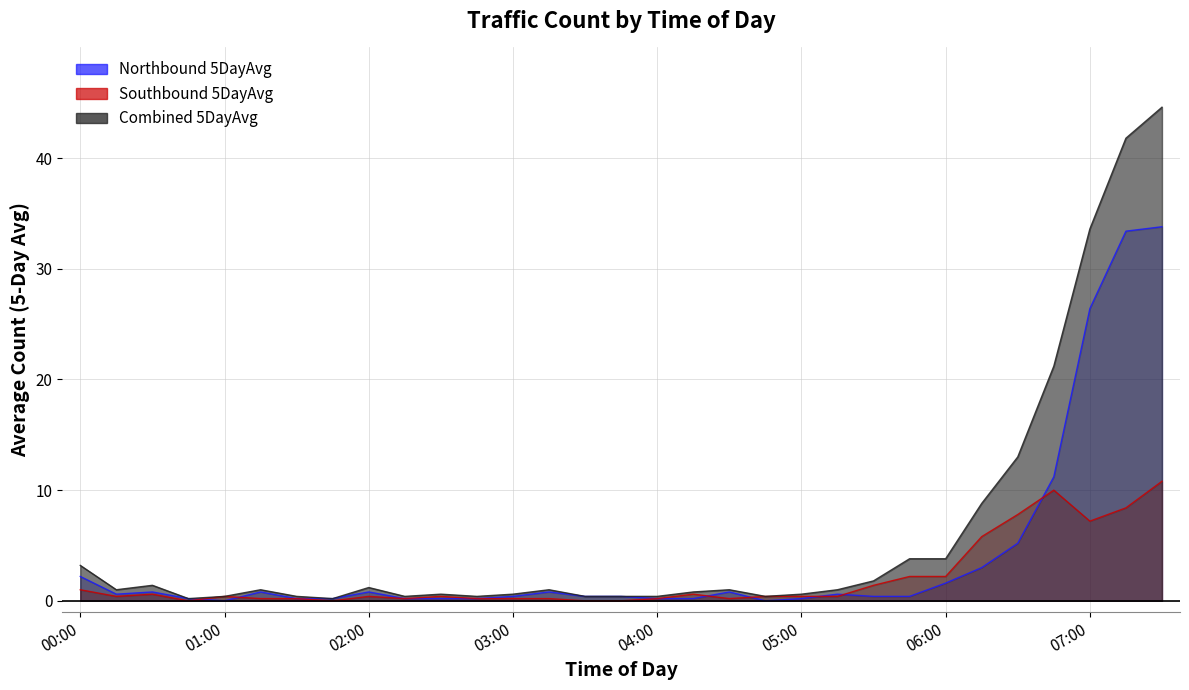

At which category is the sum across all series the highest?

07:30